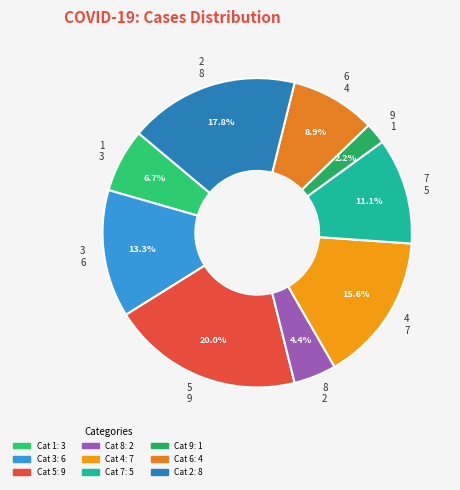

True or false: 2 accounts for 18% of the total.

True